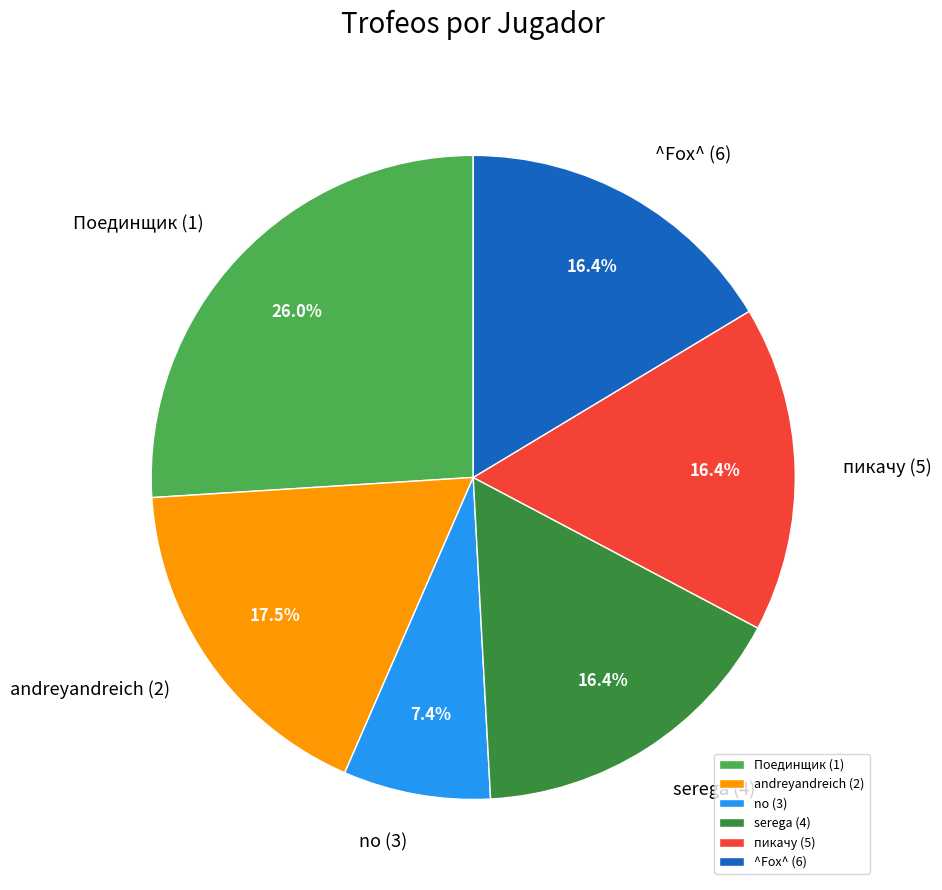

To the nearest percent, what percentage of the pie is пикачу (5)?

16%